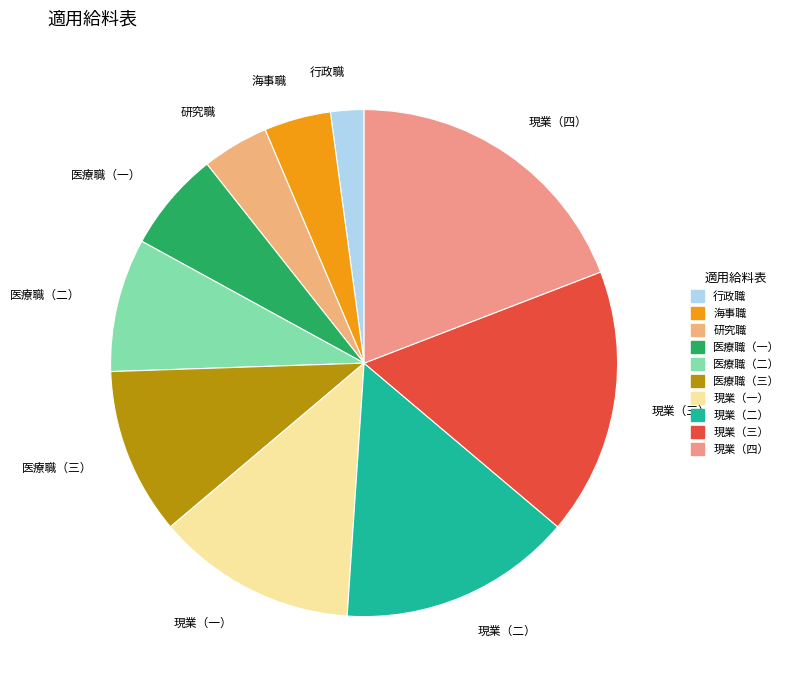

True or false: 現業（一） accounts for 1% of the total.

False